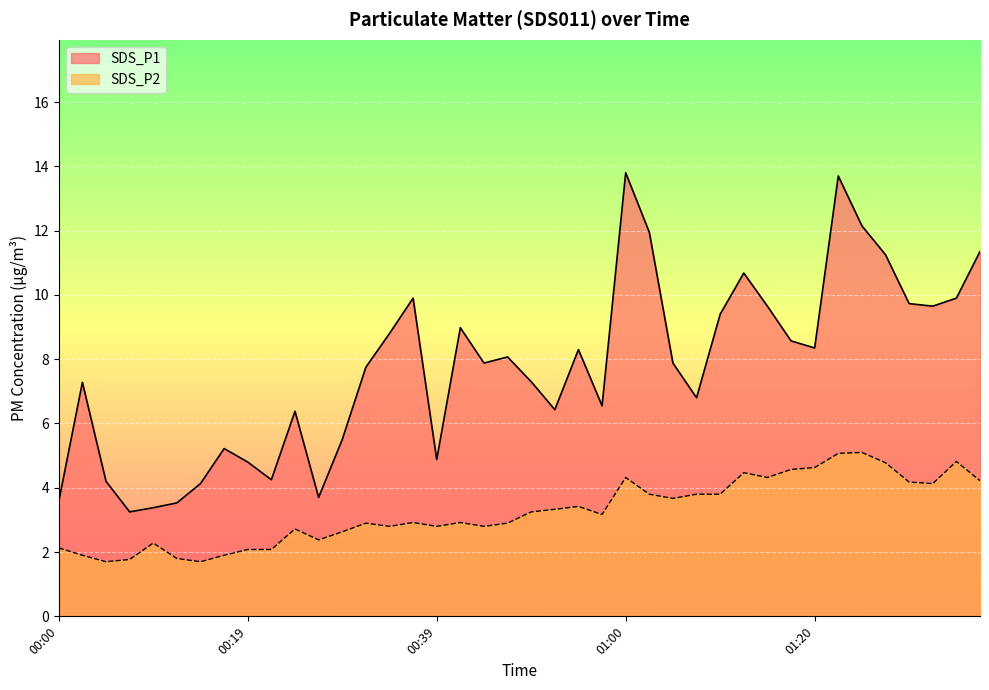

List the series in order of their overall mean, highest first.

SDS_P1, SDS_P2